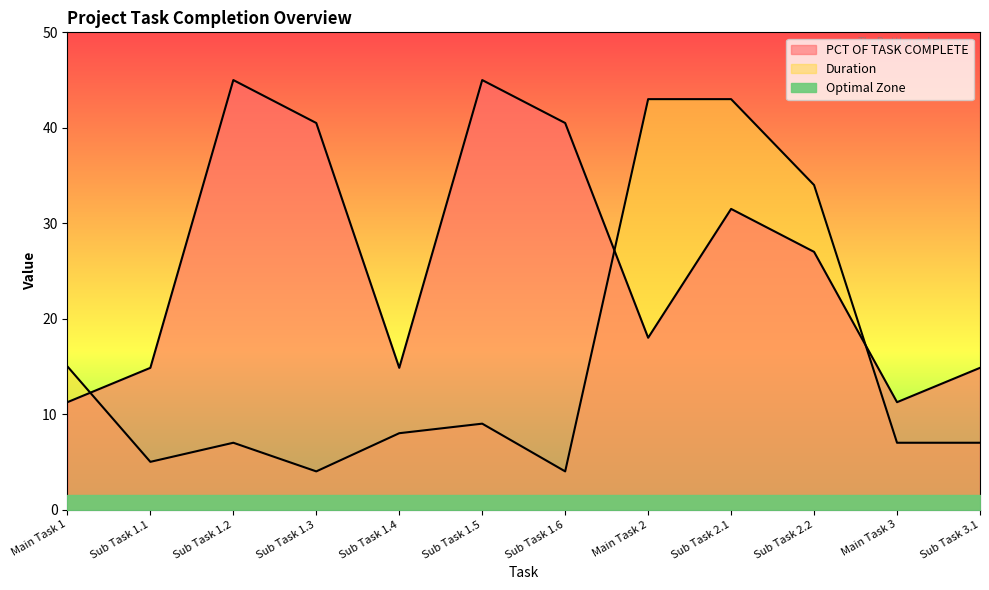

What is the sum of all Duration values?

186.0